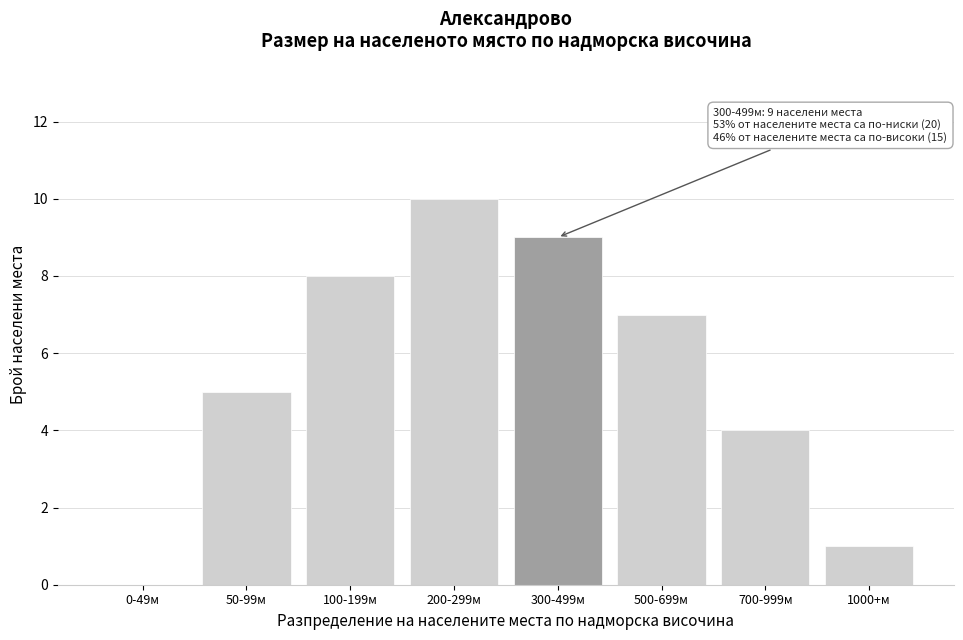

Reading left to right, transcribe all the data shown in this chart.

0-49м=0	50-99м=5	100-199м=8	200-299м=10	300-499м=9	500-699м=7	700-999м=4	1000+м=1